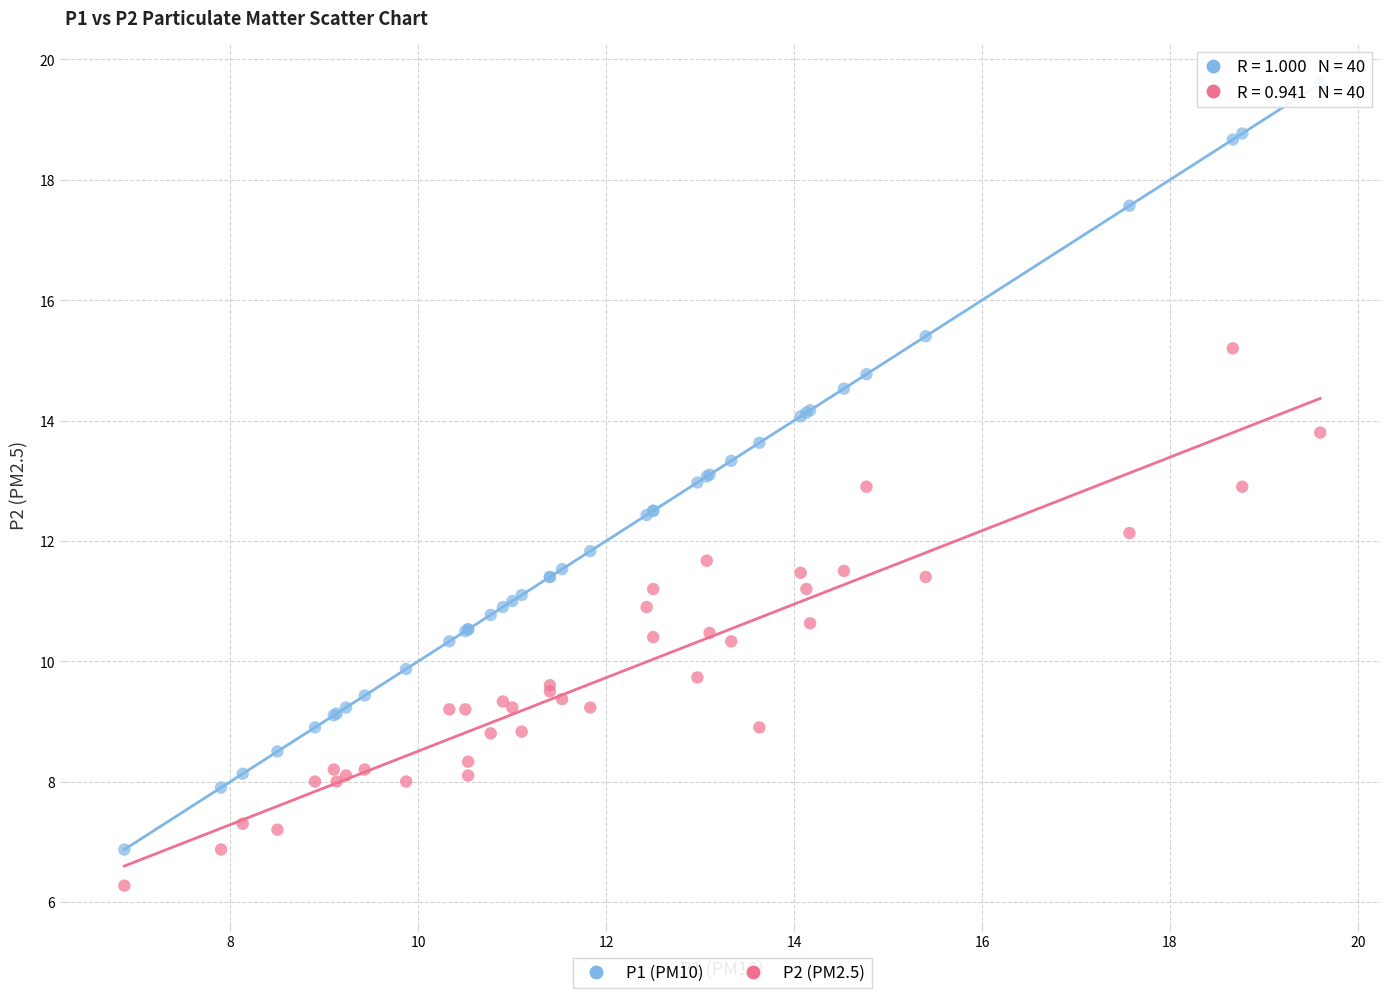

Which series has the largest Y range (max minus min)?

P1 (PM10)